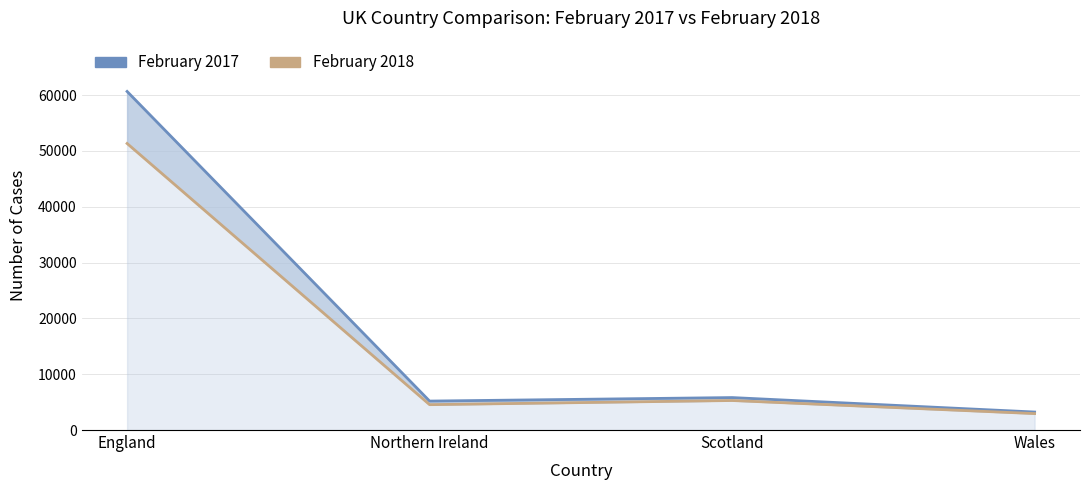

What position from the right is Northern Ireland?

3